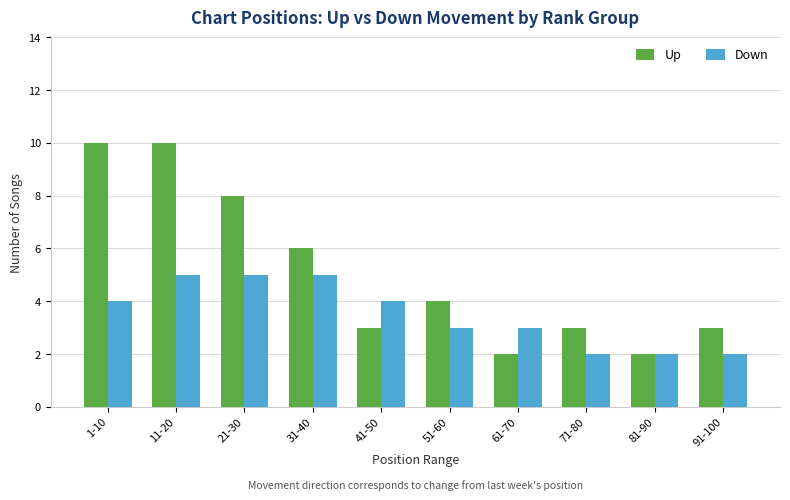

What is the spread (max minus min) of values at 91-100?

1